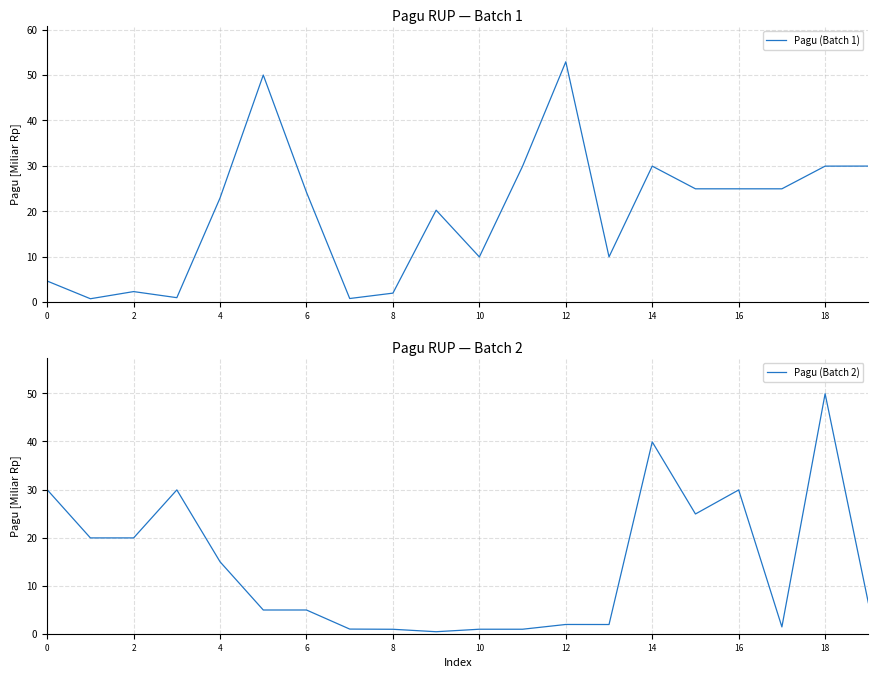

What are all the series names shown in the legend?

Pagu (Batch 1), Pagu (Batch 2)